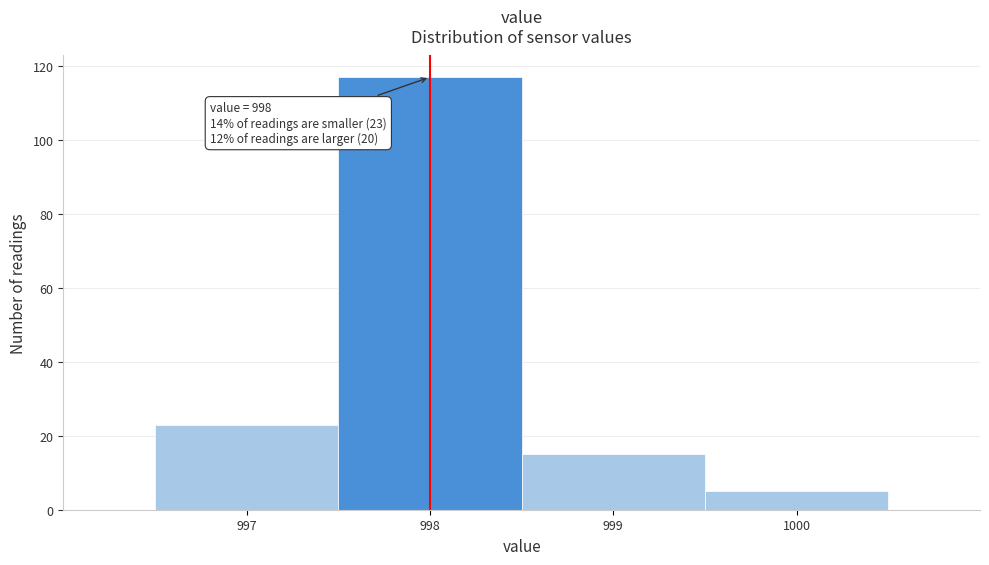

Which range on the x-axis has the tallest bar?

997.5 to 998.5